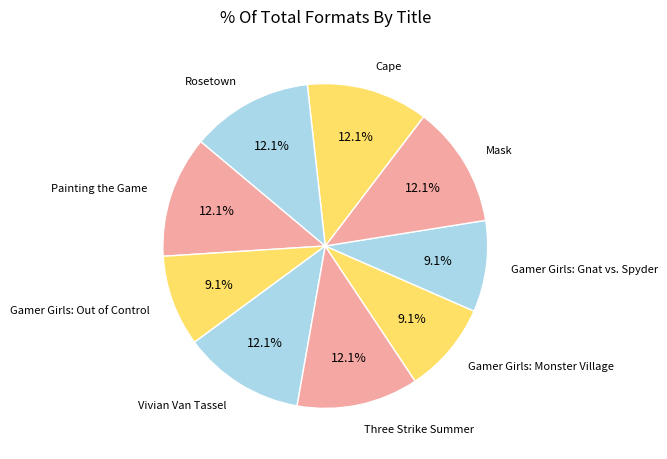

Count the number of slices in the pie.

9